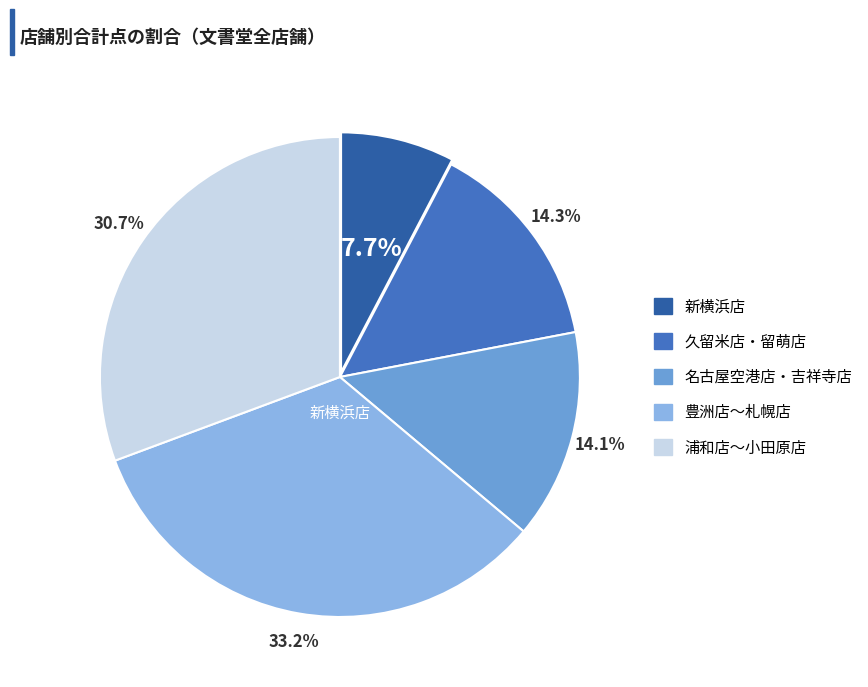

Does any single category account for the majority?

No